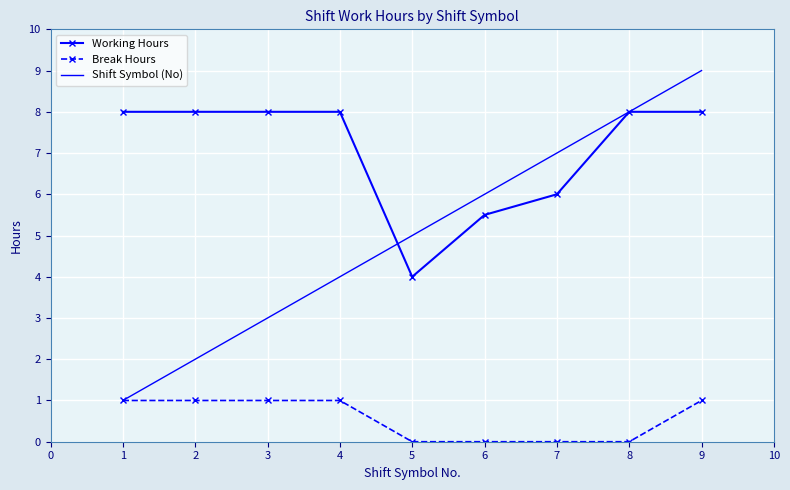

True or false: Break Hours and Working Hours cross at least once.

False